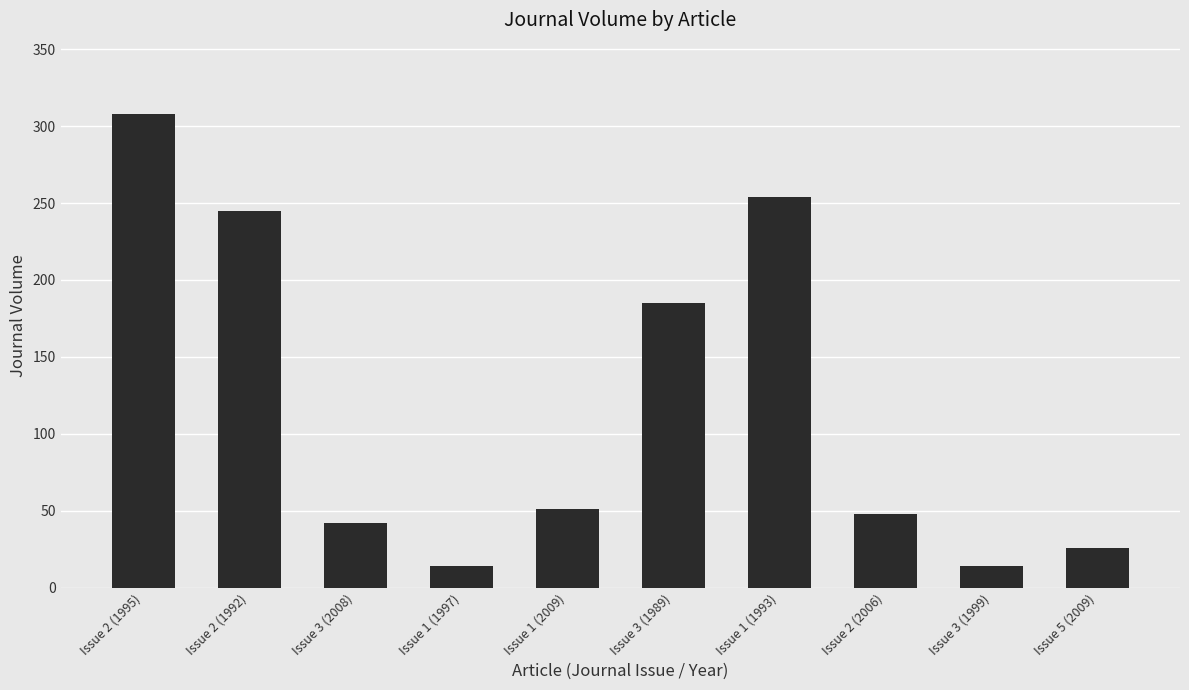

The value at Issue 3 (2008) is 12. True or false?

False